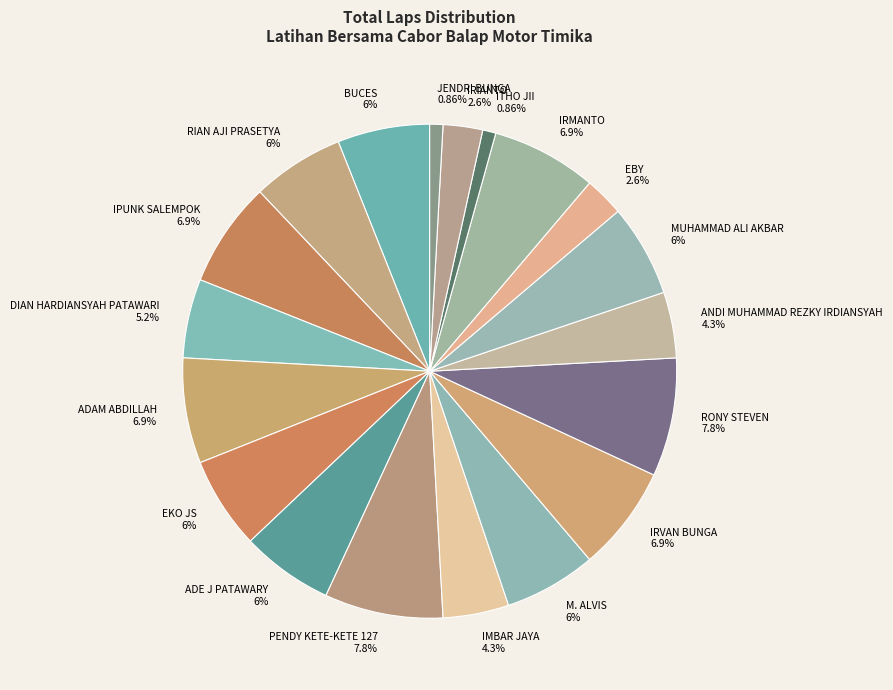

Combined, do RONY STEVEN and IMBAR JAYA account for over 50%?

No